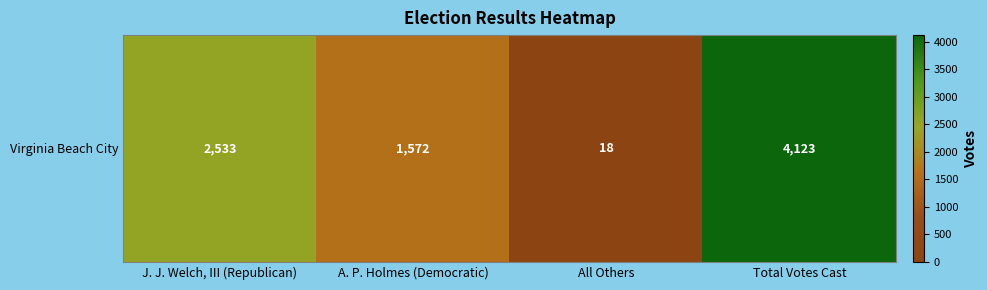

The value at J. J. Welch, III (Republican) is 4151. True or false?

False